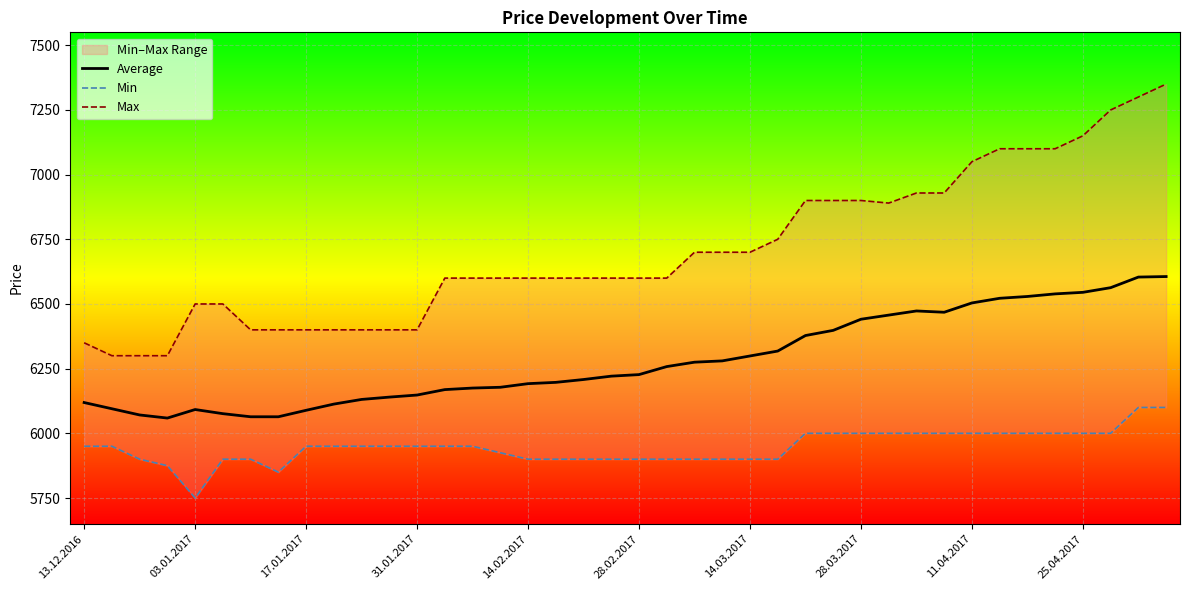

List the series in order of their peak value, lowest first.

Min, Average, Max